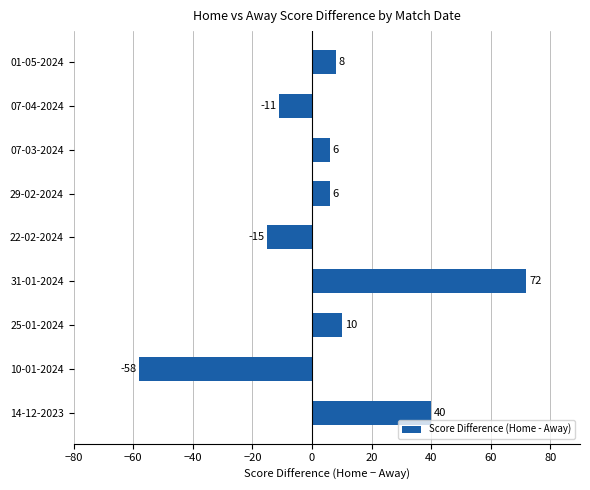

How many data points are less than 6?

3